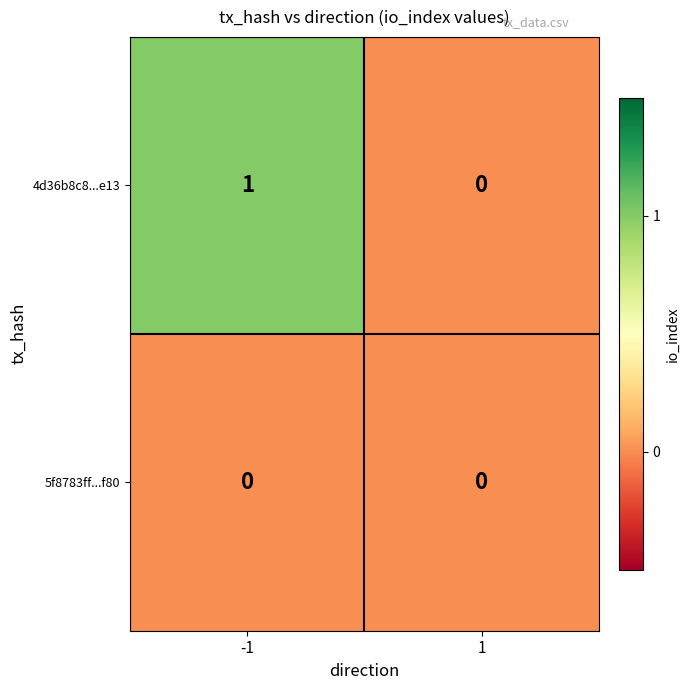

Which series has the largest total across all categories?

4d36b8c8...e13